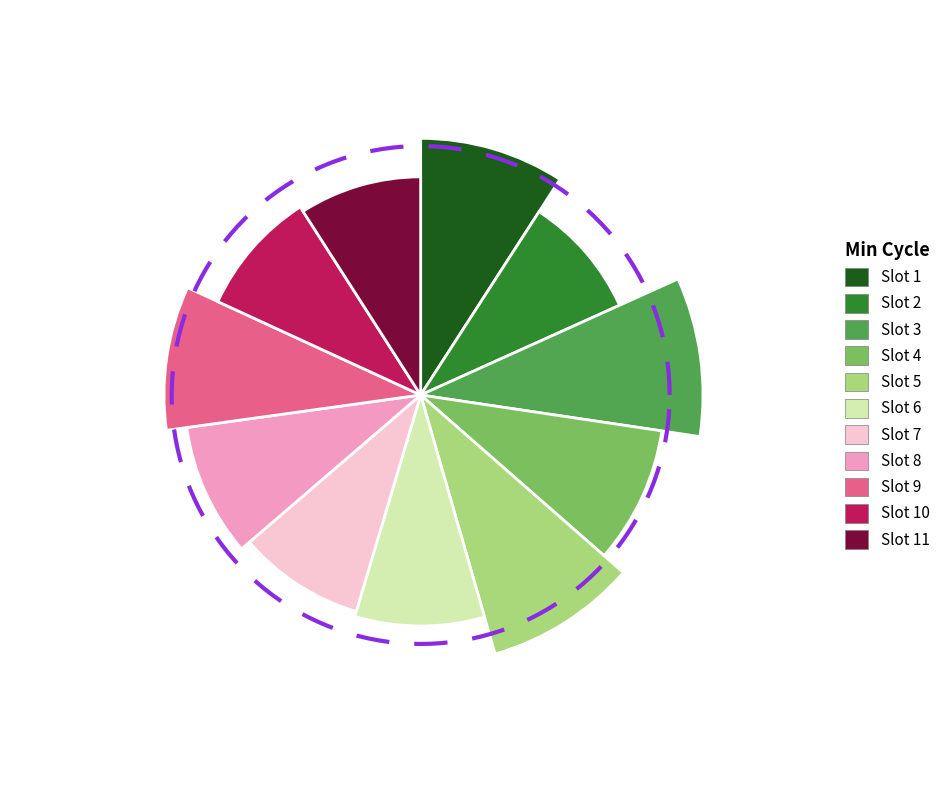

To the nearest percent, what is the combined percentage of 28 and 28?

18%